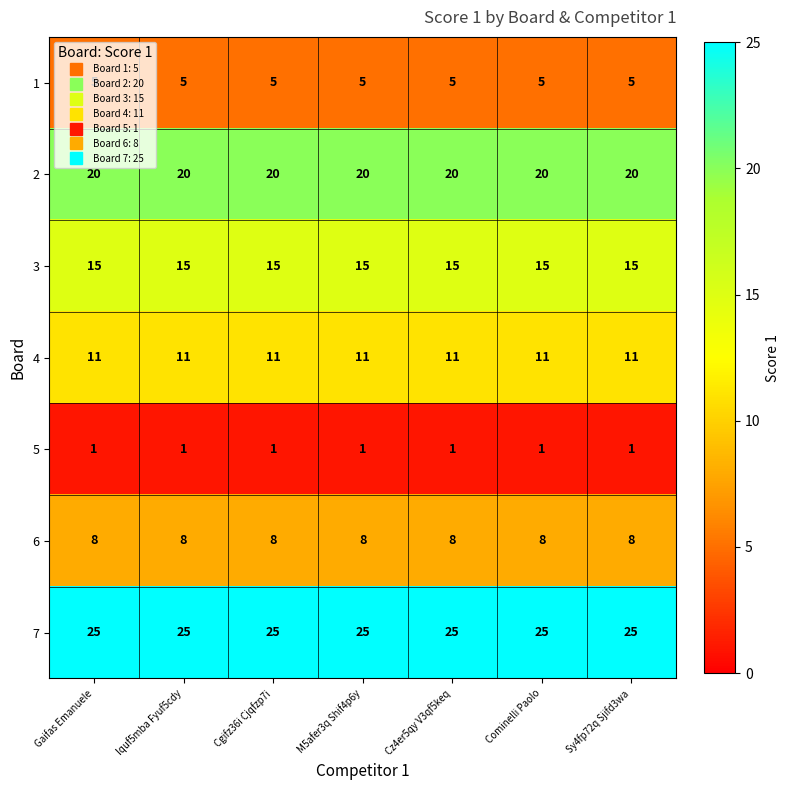

What is the sum of the 7 values at Sy4fp72q Sjifd3wa and M5afer3q Shif4p6y?

50